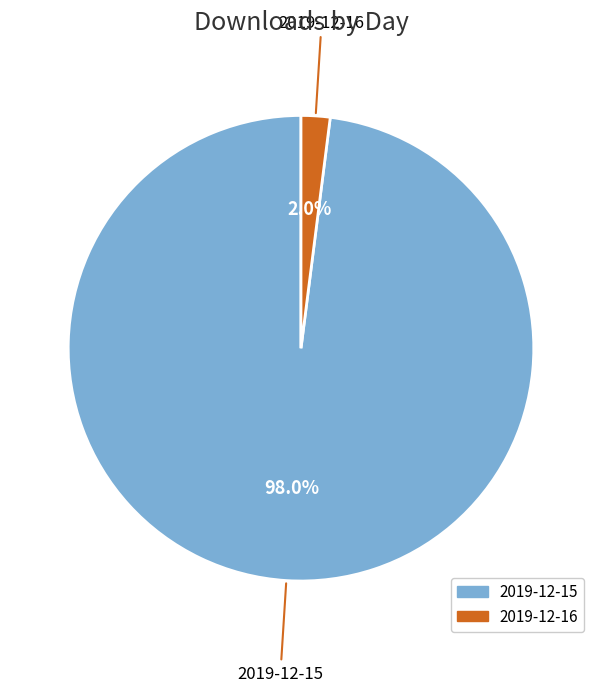

What percentage is the 2019-12-15 slice, to the nearest percent?

98%